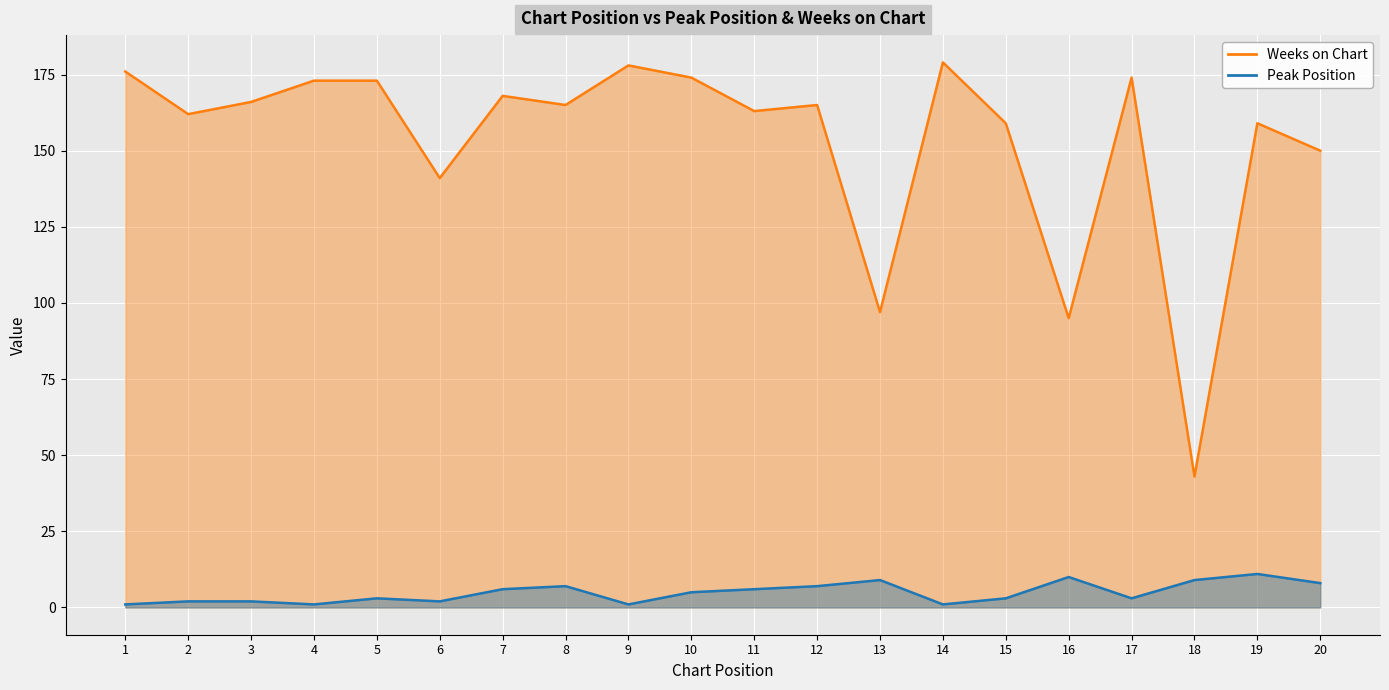

Does the chart display data point markers on the line(s)?

No